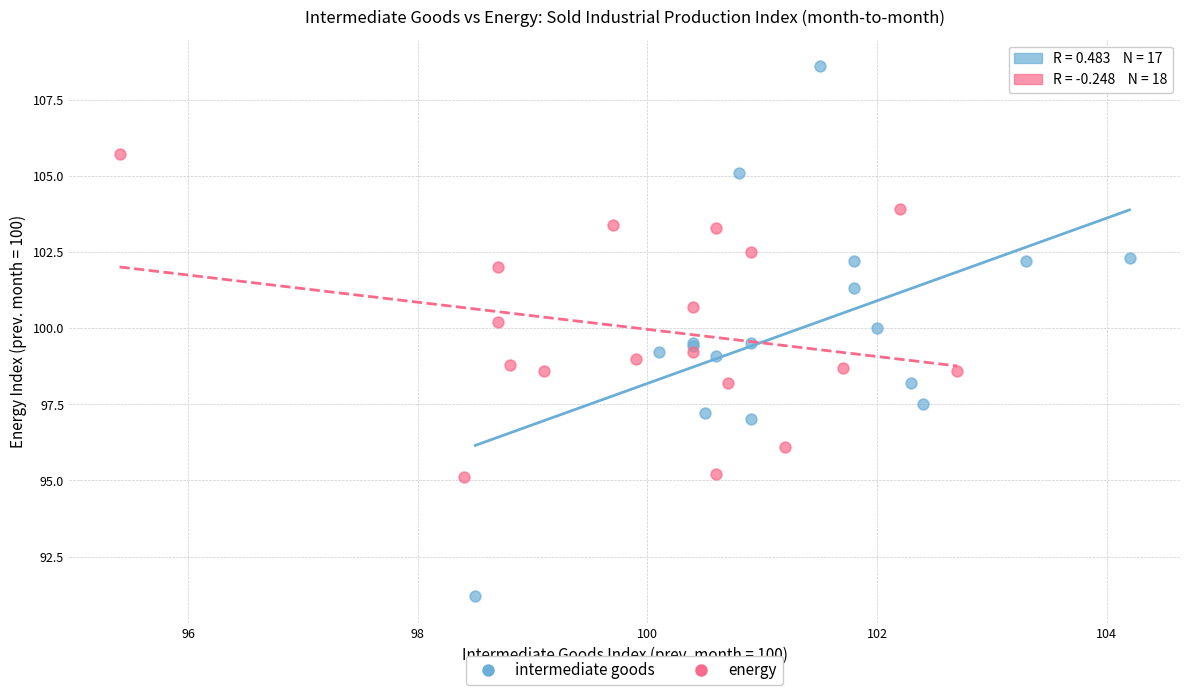

Which series contains the highest Y value?

intermediate goods